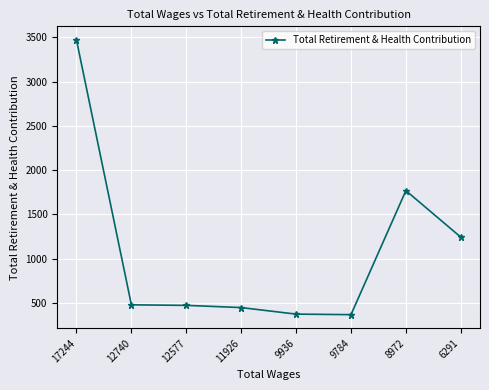

True or false: there are more than 2 points higher than both neighbors.

False